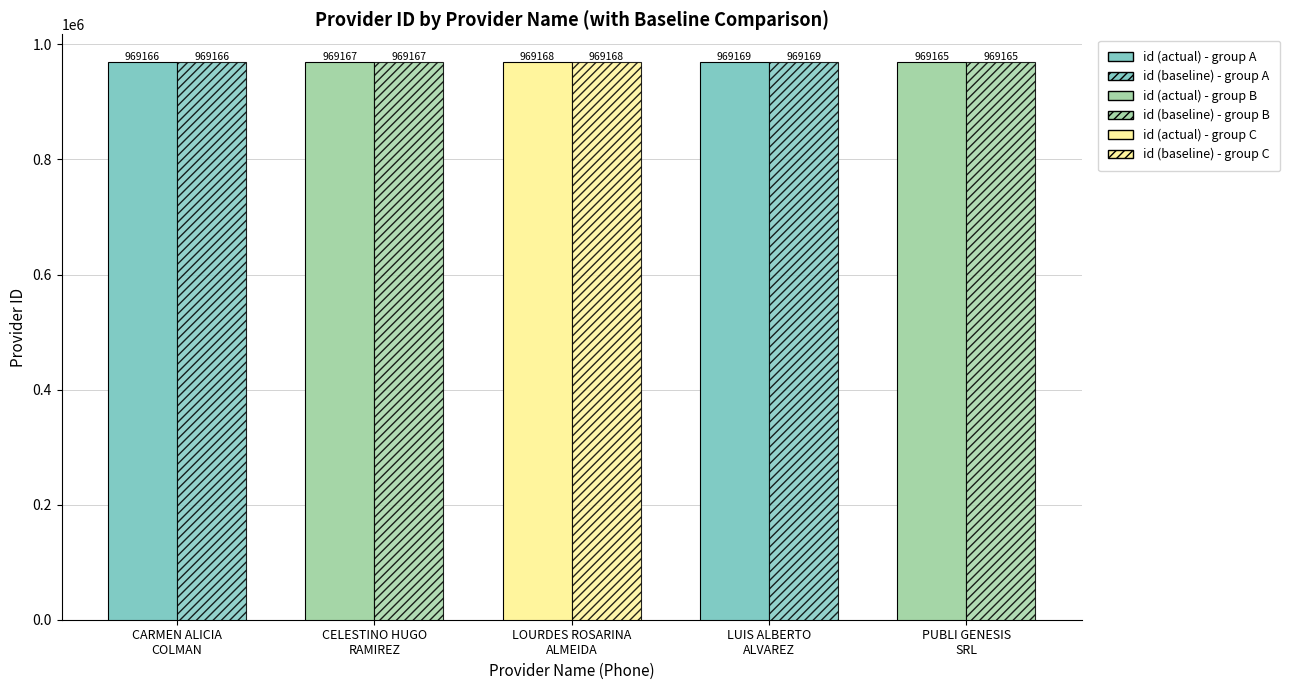

The value of id (actual) at LOURDES ROSARINA
ALMEIDA is 573005. True or false?

False